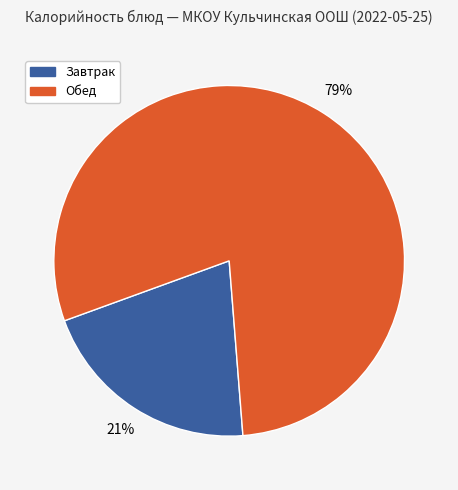

Is there a majority slice in this chart?

Yes